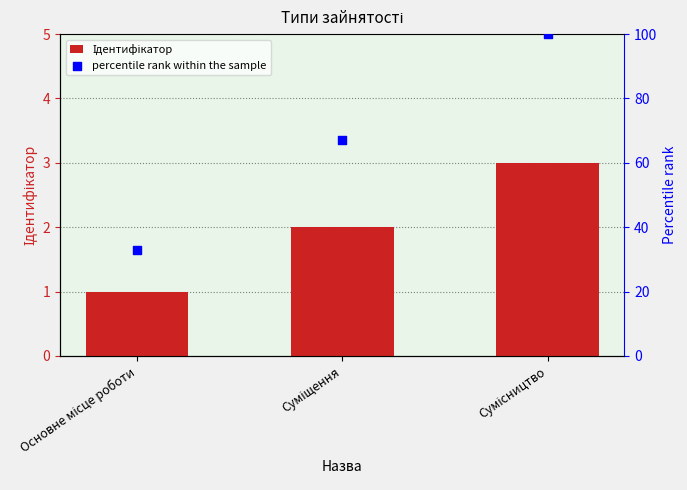

Which series has the largest total across all categories?

percentile rank within the sample